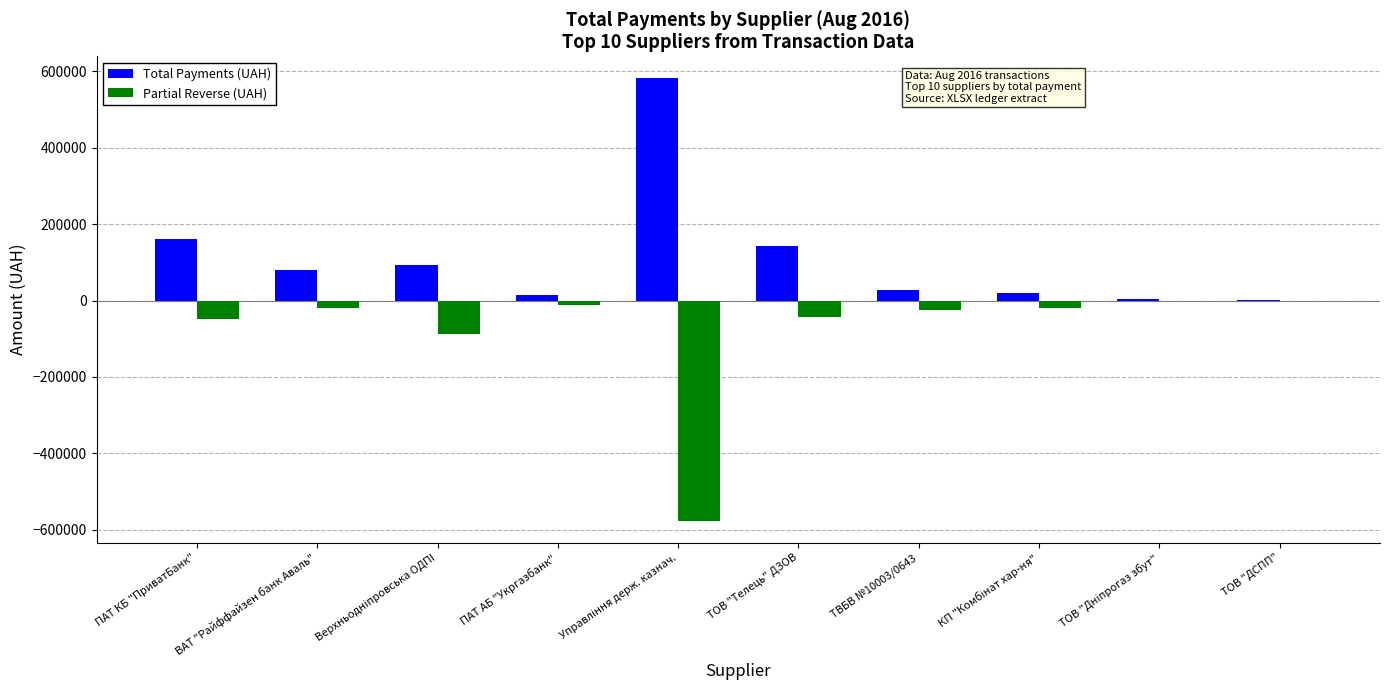

What value does the Total Payments (UAH) series have at ПАТ КБ "ПриватБанк"?

160223.0